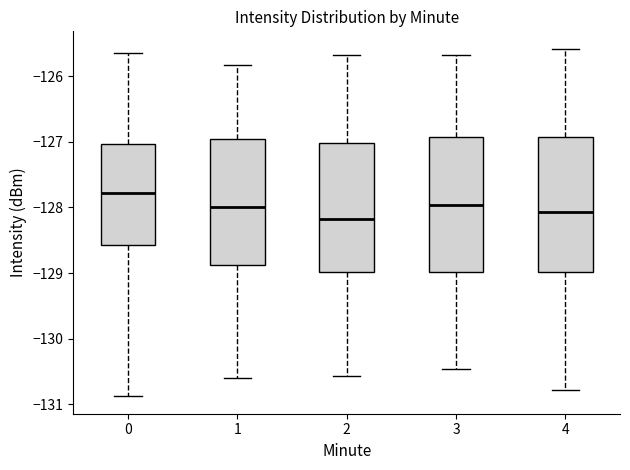

Reading left to right, transcribe this box plot: for each box, give where its median line is, the range the box spans, and where its two whiskers end, as read against the y-axis. The values are not printed on the chart, so give them approximately, as read against the axis.

0: median -127.8, box -128.6 to -127.0, whiskers -130.9 to -125.6
1: median -128.0, box -128.9 to -127.0, whiskers -130.6 to -125.8
2: median -128.2, box -129.0 to -127.0, whiskers -130.6 to -125.7
3: median -128.0, box -129.0 to -126.9, whiskers -130.5 to -125.7
4: median -128.1, box -129.0 to -126.9, whiskers -130.8 to -125.6